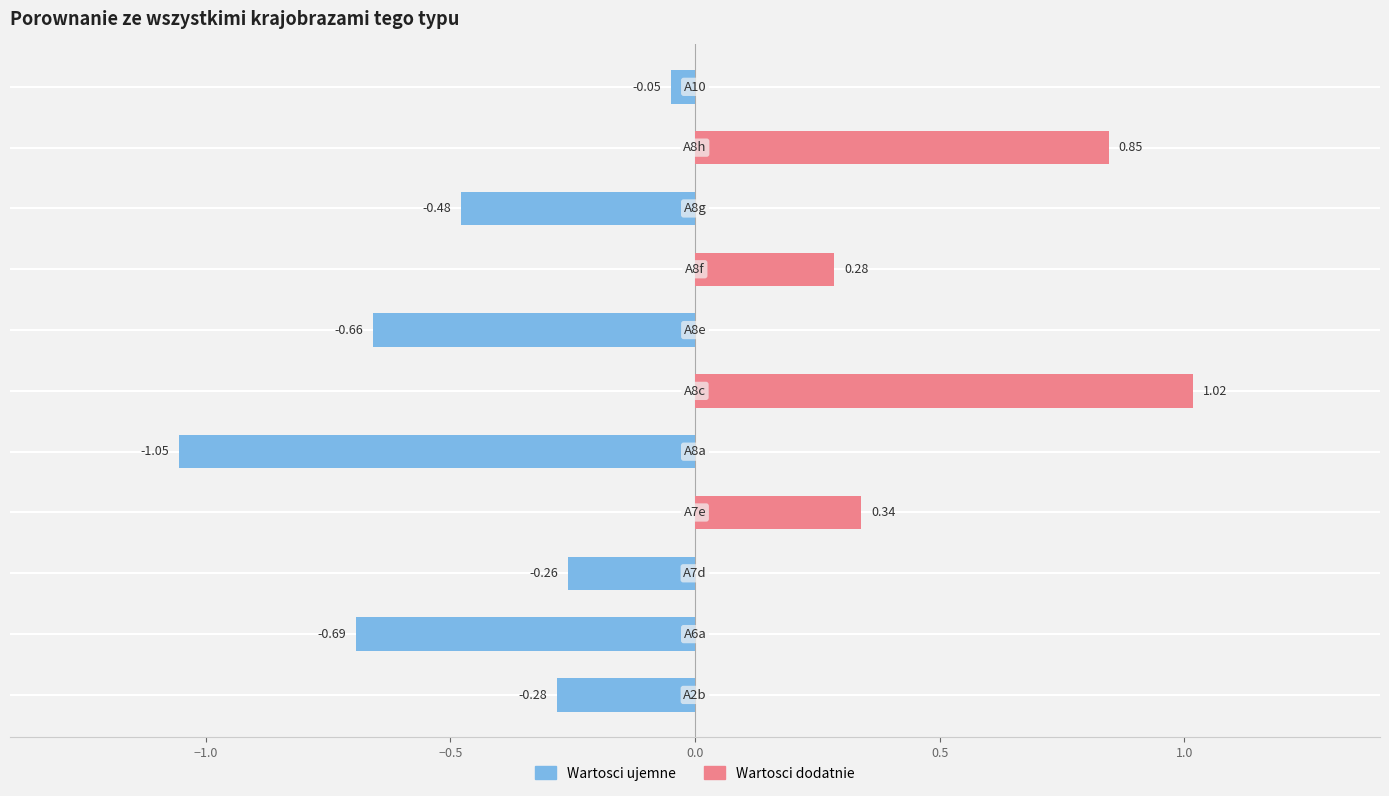

What is the approximate value of Wartosci ujemne at −0.5?

-0.3